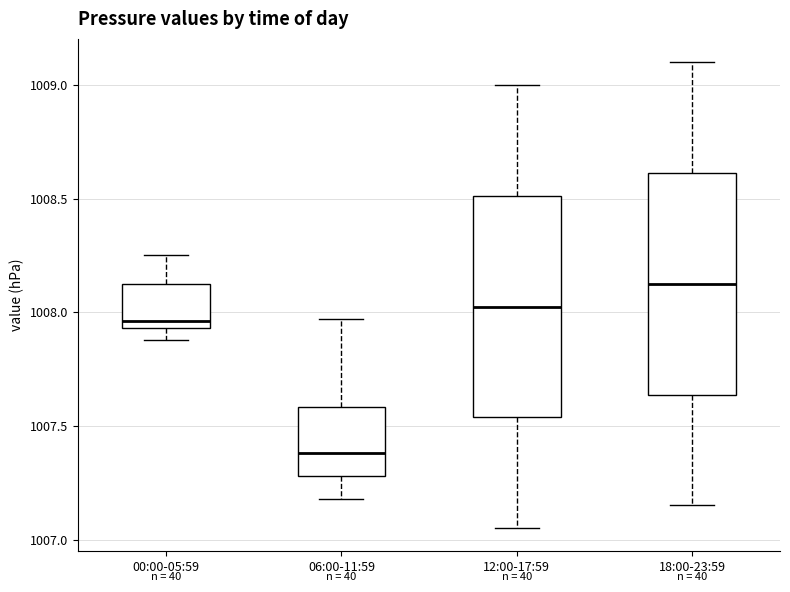

Where does the upper whisker of the box for 18:00-23:59 end on the y-axis? The values are not printed on the chart, so give them approximately, as read against the axis.

1009.10